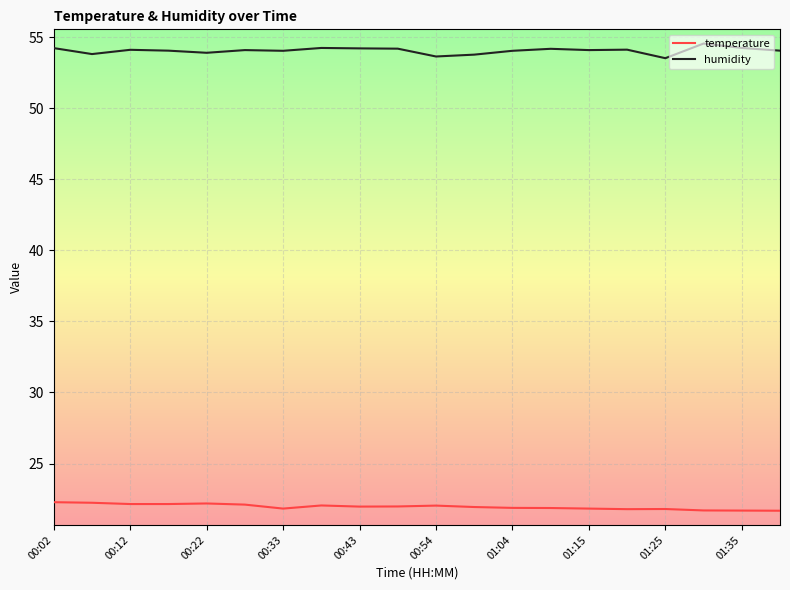

What is the minimum value shown in the chart?

21.7